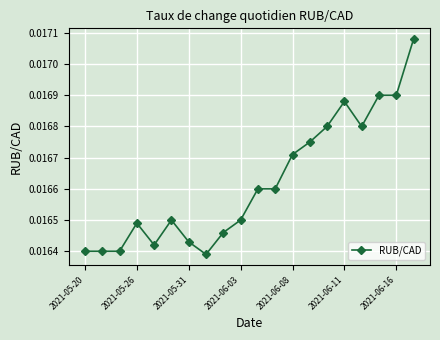

True or false: there are more than 2 points higher than both neighbors.

True